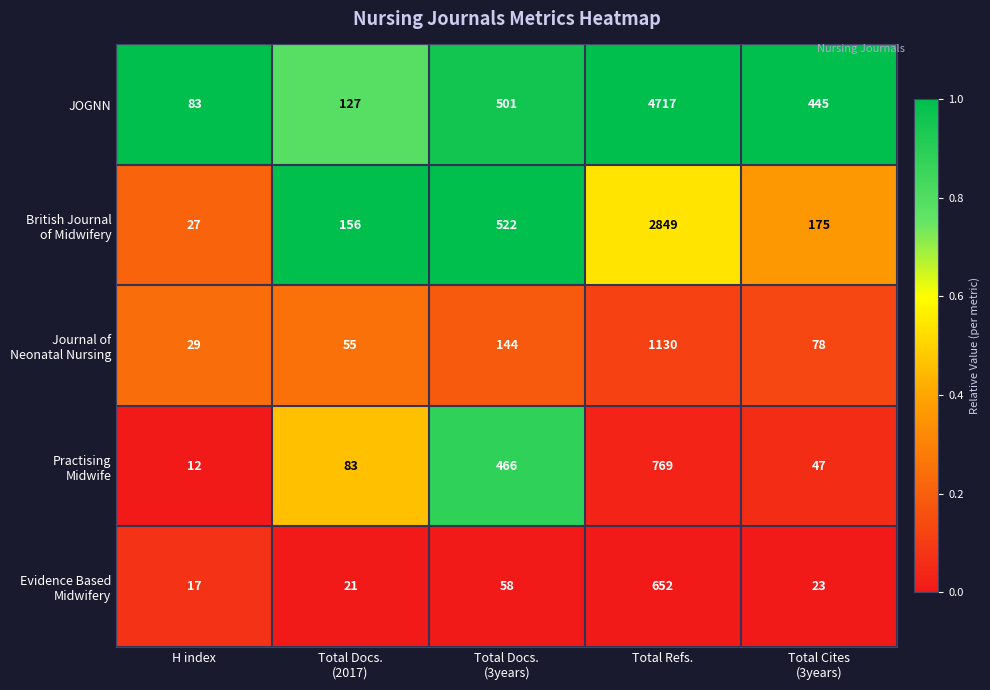

What is the total value across all series at Total Refs.?

10117